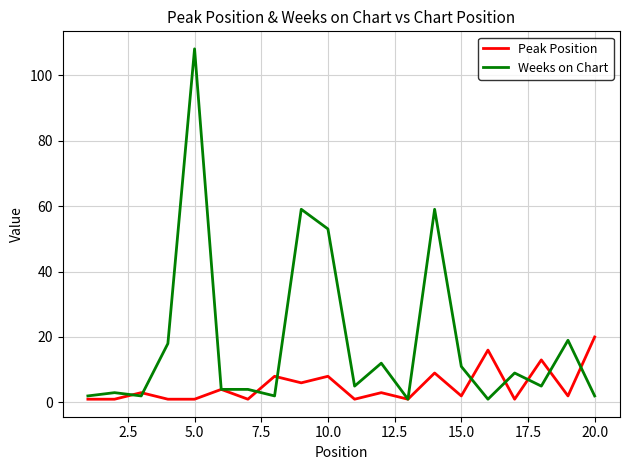

Which series has the largest total across all categories?

Weeks on Chart